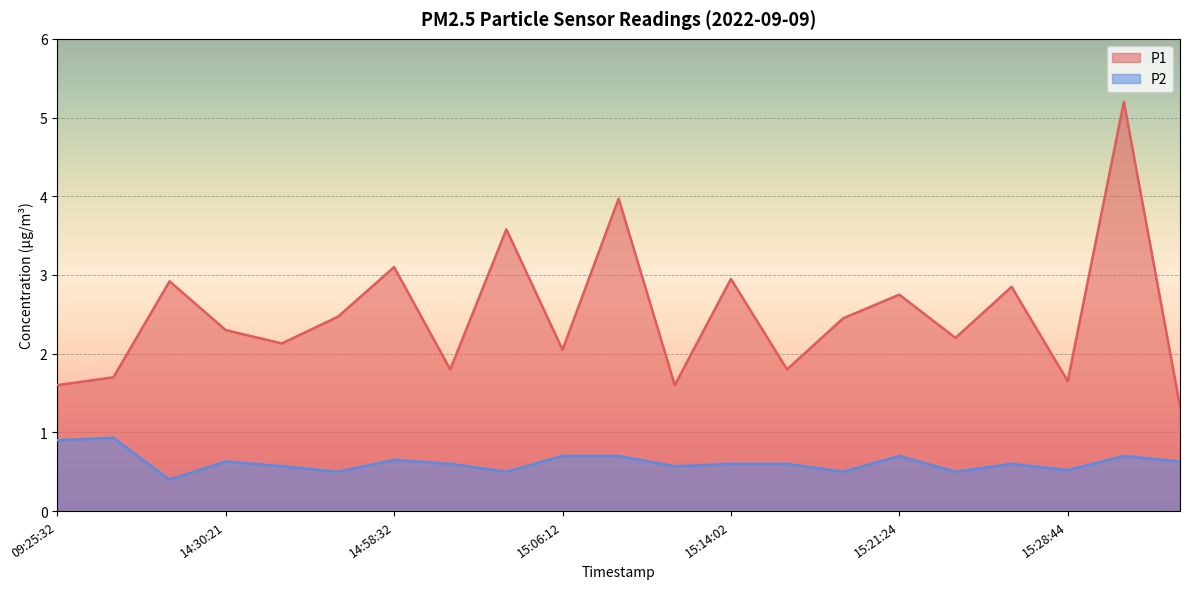

What is the smallest value displayed?

0.4